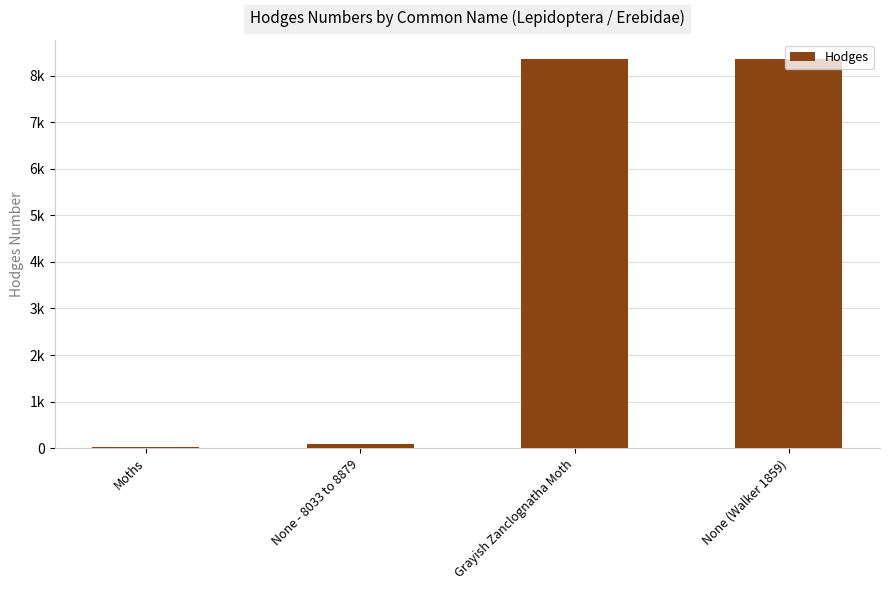

What position from the right is Moths?

4